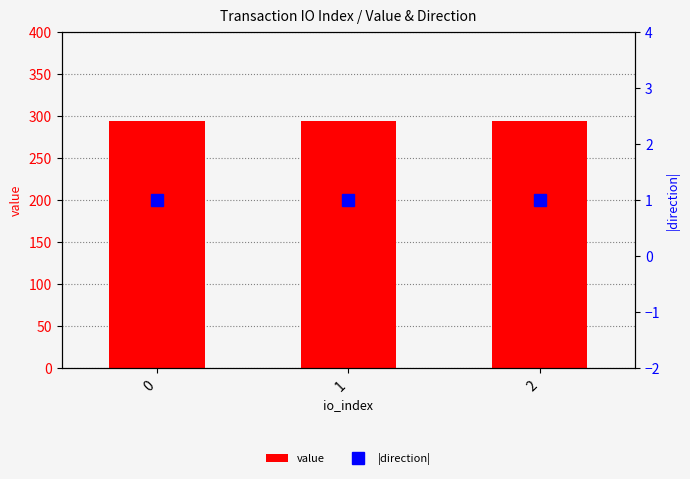

What is the value of the |direction| bar at the 2nd from the left?

1.0